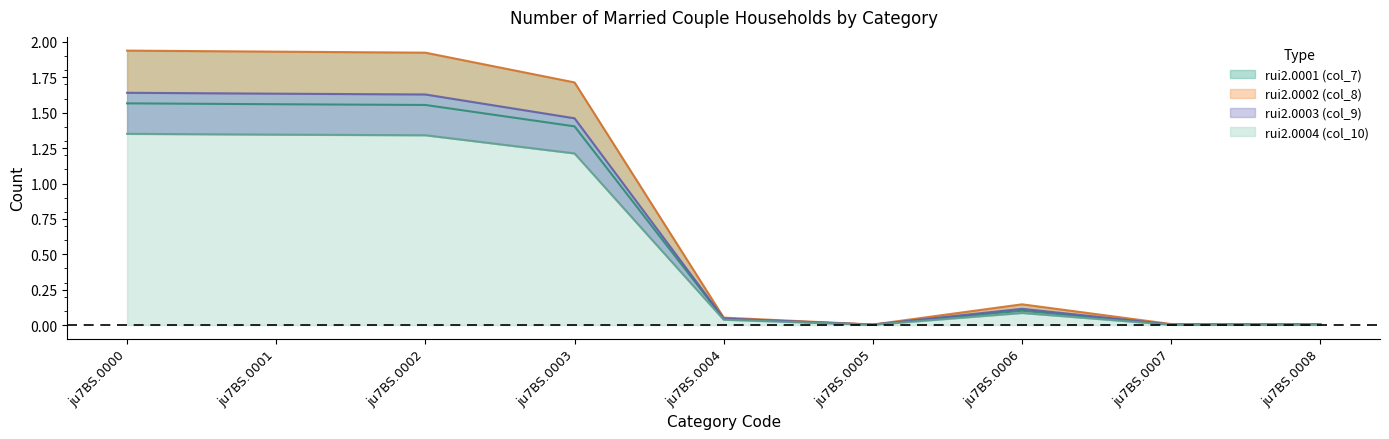

What is the value of the rui2.0001 (col_7) point at the 3rd from the left?

1.6